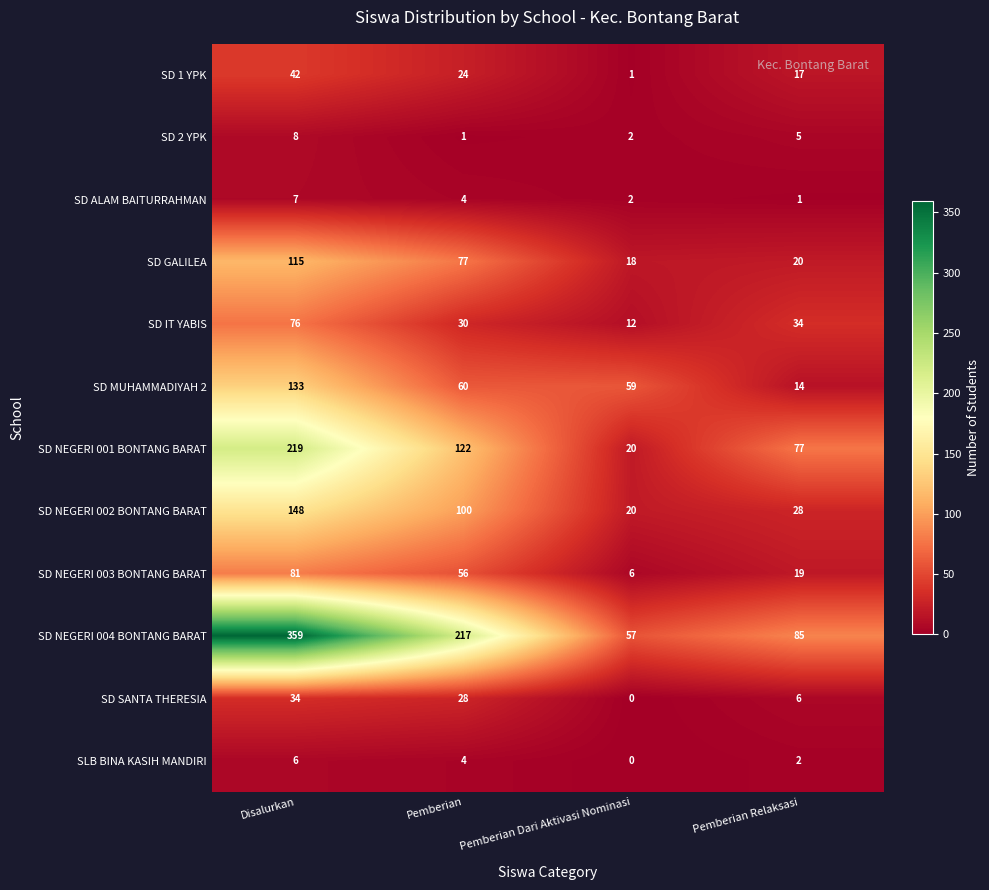

Which category has the highest value in the SD IT YABIS series?

Disalurkan